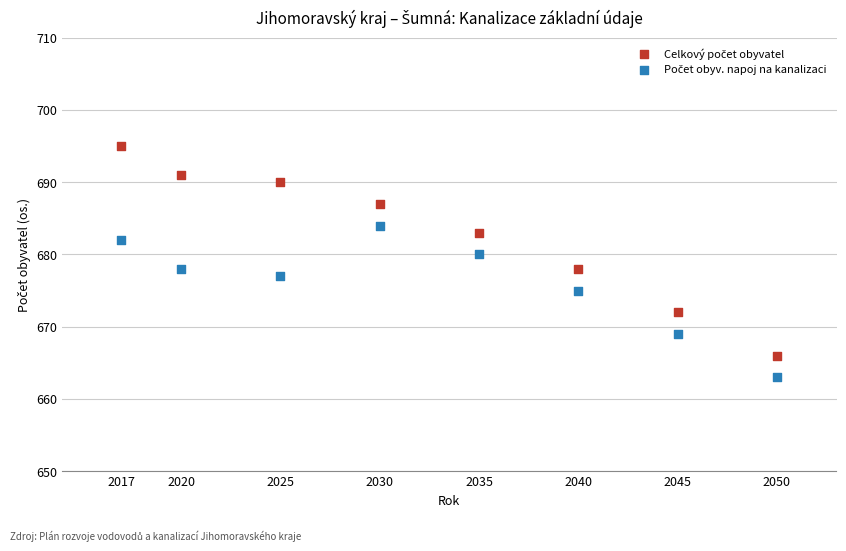

Across all data points, what is the range of Y values (max minus min)?

32